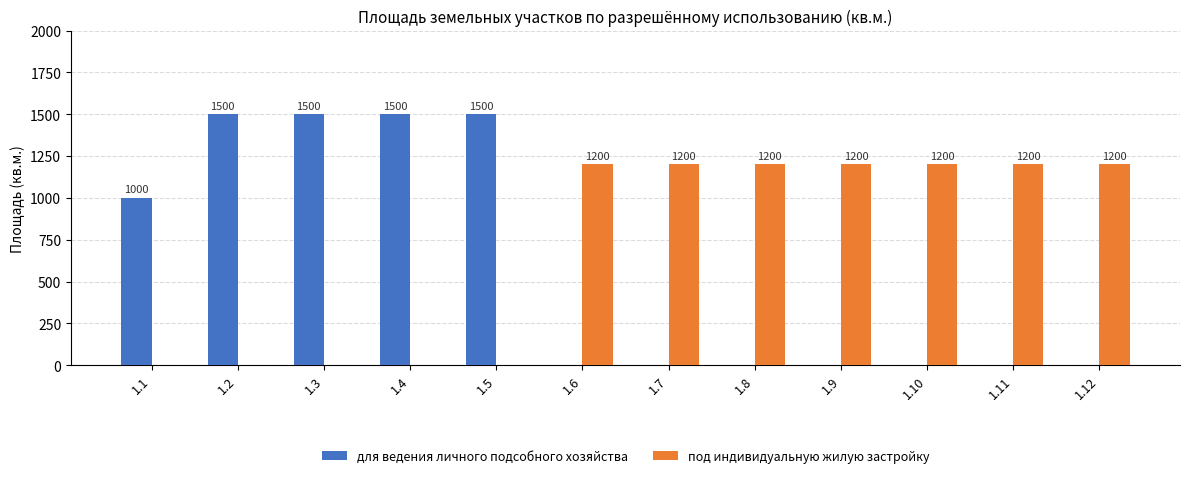

Which series changed the most between 1.3 and 1.7?

для ведения личного подсобного хозяйства